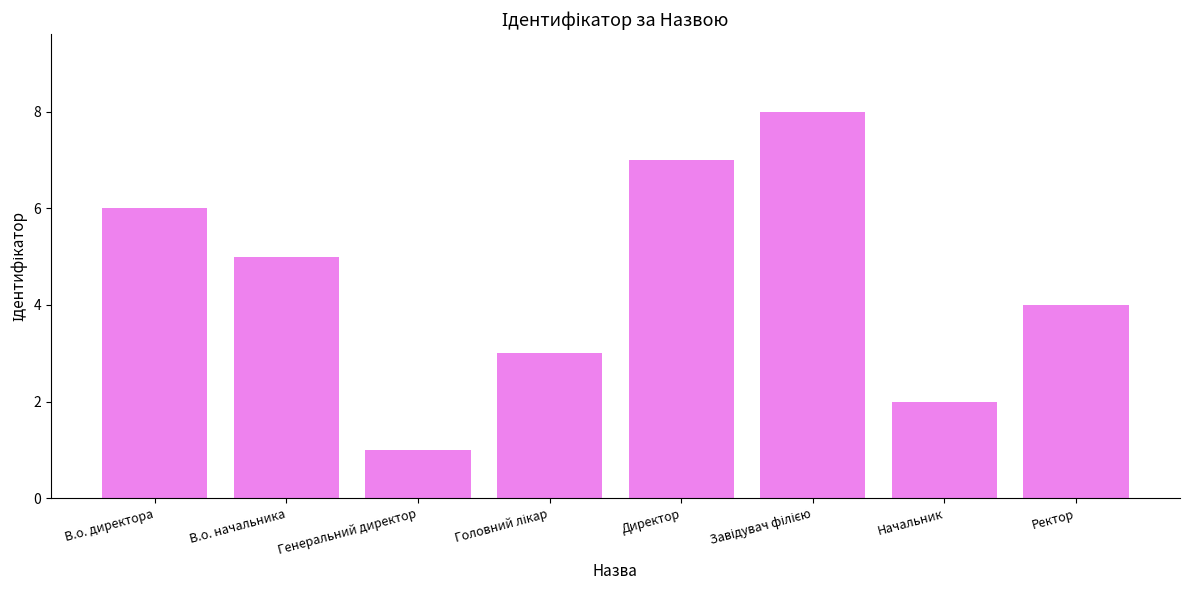

What is the minimum value shown in the chart?

1